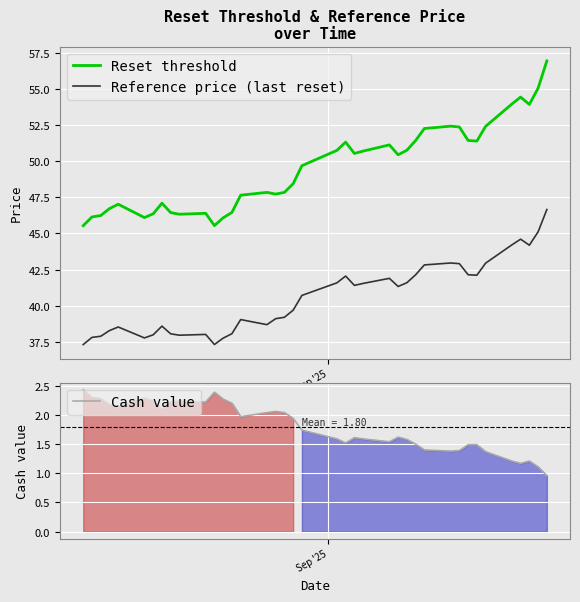

True or false: Reset threshold and Reference price (last reset) intersect in this chart.

False